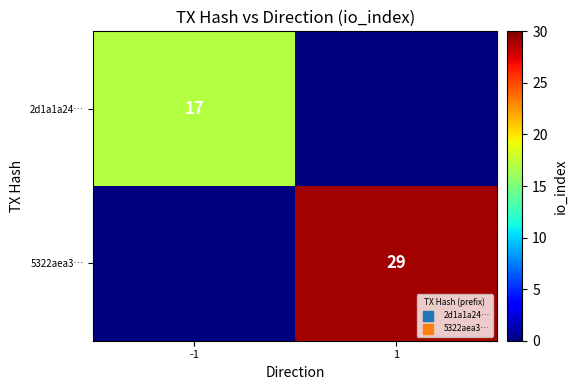

The 2d1a1a24… series shows 24 at -1. True or false?

False